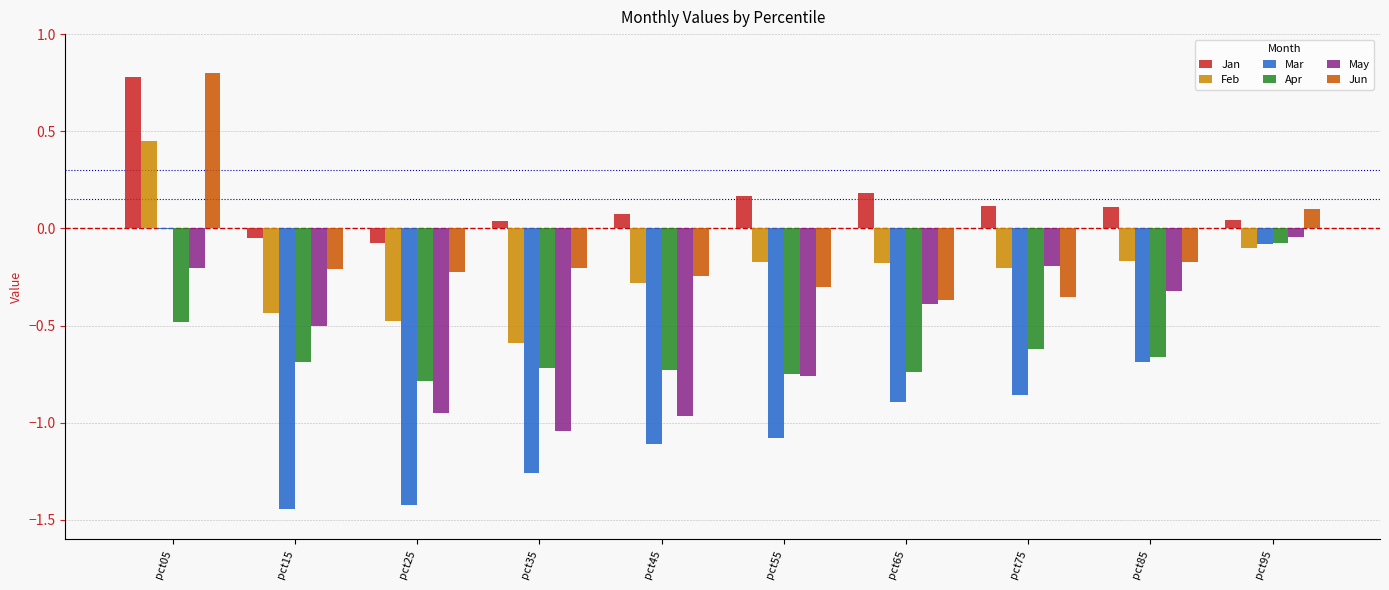

Which series has the largest range (max minus min)?

Mar